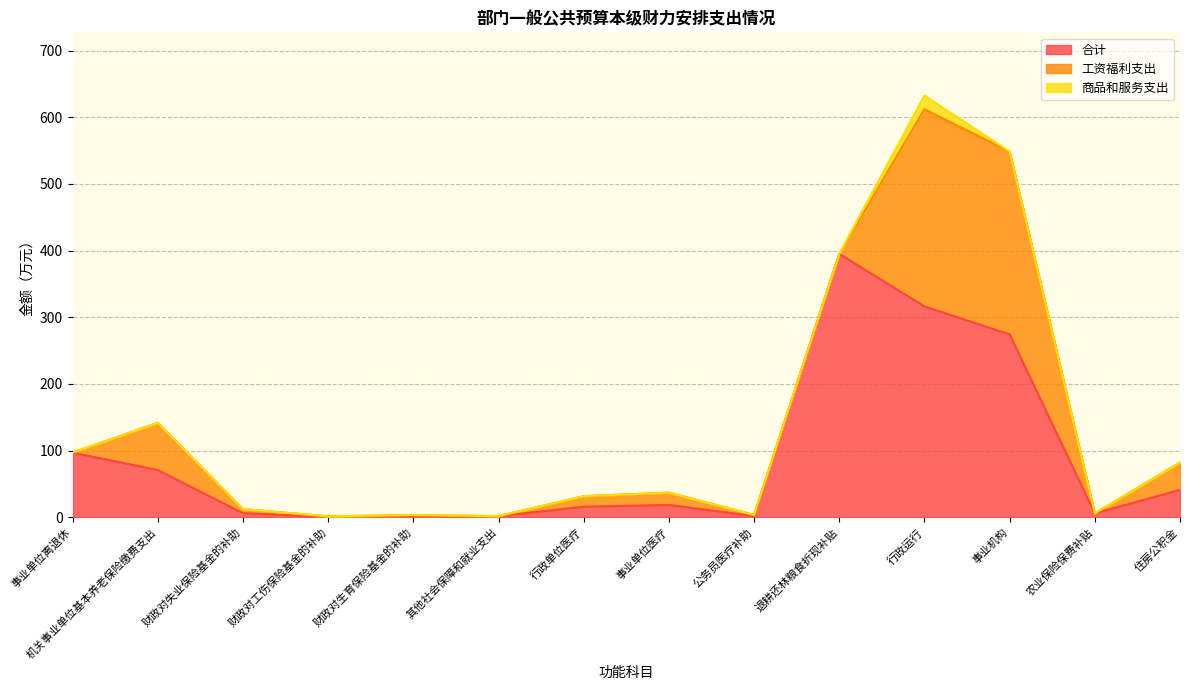

What is the total value across all series at 其他社会保障和就业支出?

1.6